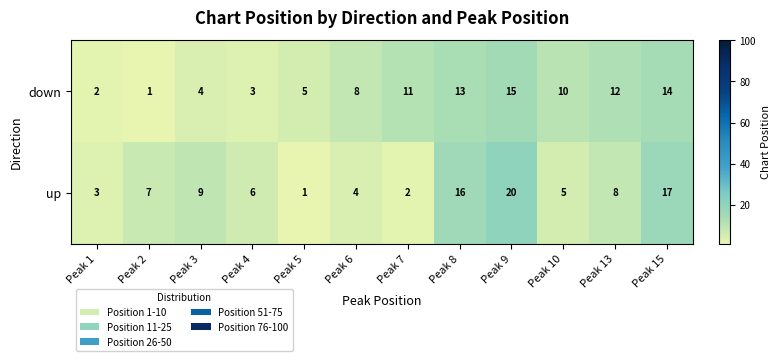

How many data points does each series have?

12